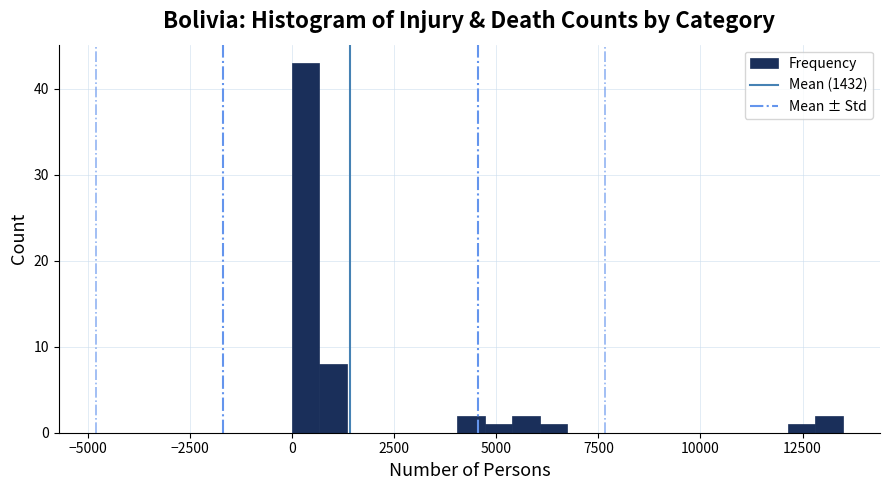

Read against the x-axis, roughly where is the centre of the tallest bar?

500